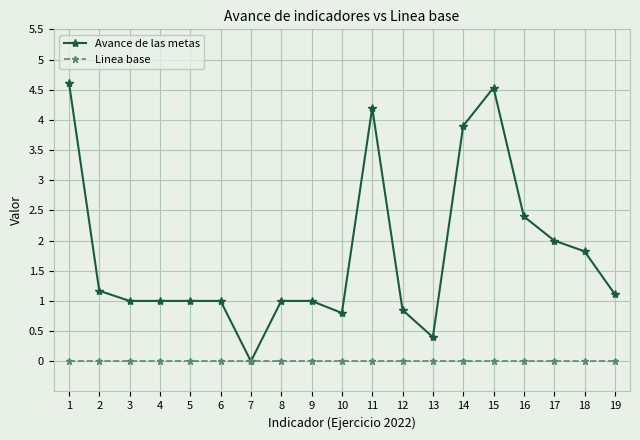

The value of Avance de las metas at 3 is 1.5. True or false?

False